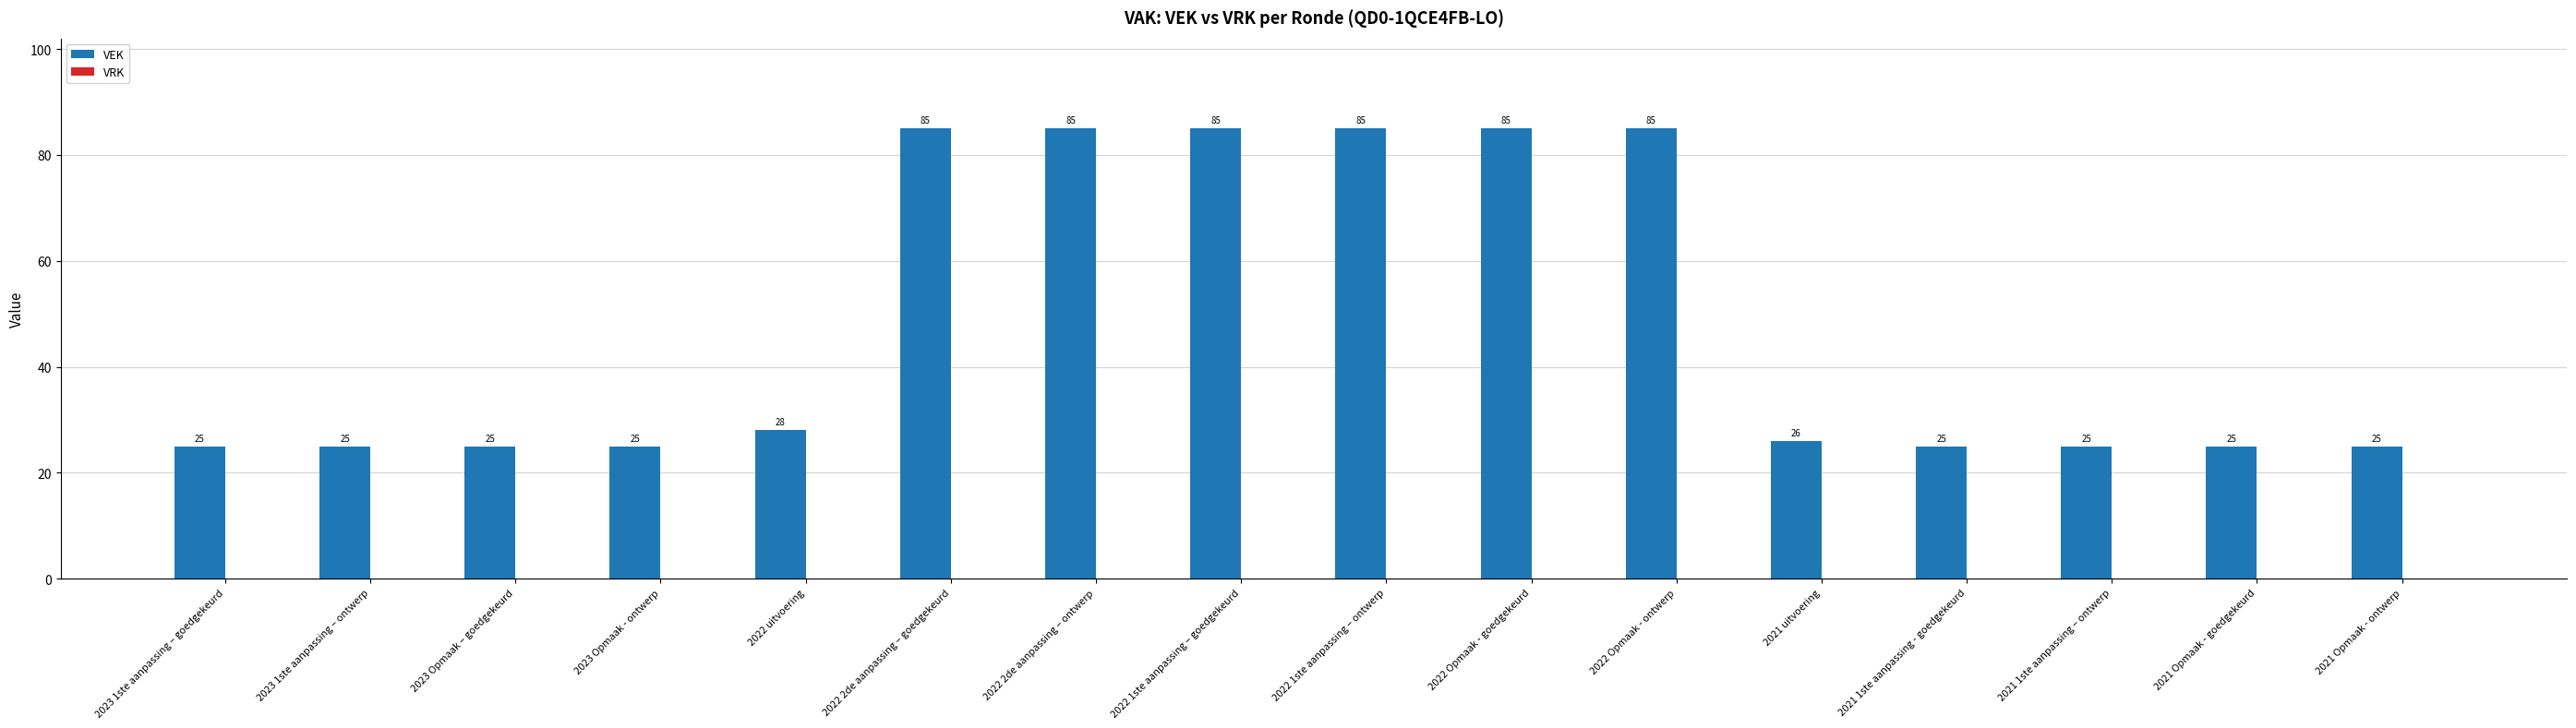

What is the label of the 9th bar from the right?

2022 1ste aanpassing – goedgekeurd